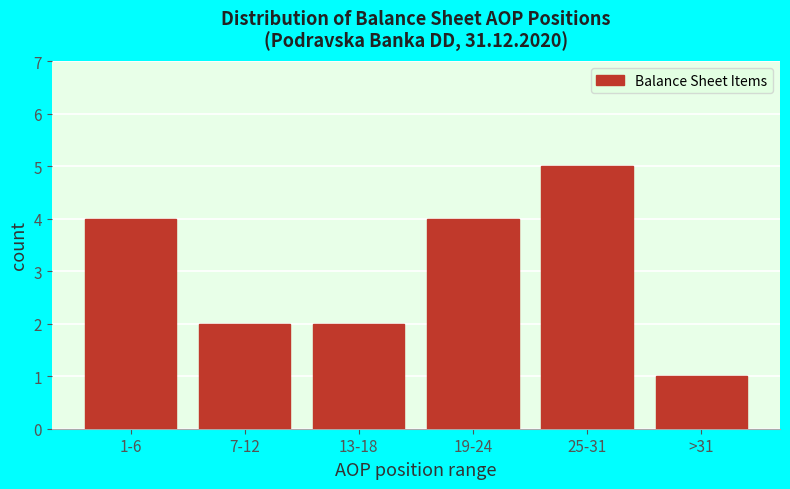

Reading right to left, what are all the values shown in this chart?

>31=1	25-31=5	19-24=4	13-18=2	7-12=2	1-6=4